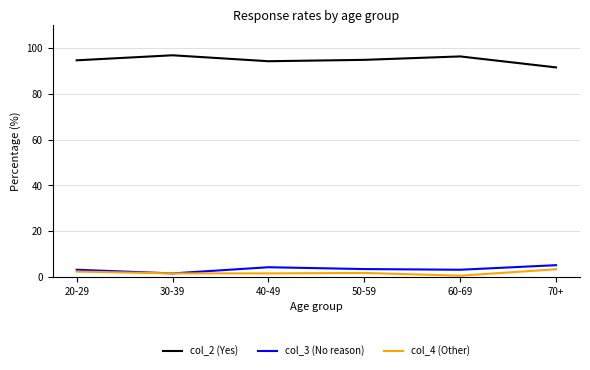

Which series has the widest spread of values?

col_2 (Yes)